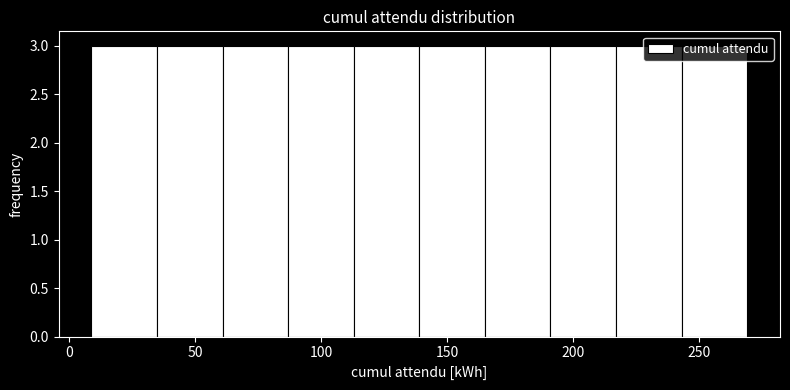

Reading left to right, transcribe this chart: for each bar, give the range it covers on the x-axis and its height. Neither the bar edges nor the heights are printed on the chart, so give them approximately, as read against the axes.

10 to 35: 3
35 to 60: 3
60 to 85: 3
85 to 115: 3
115 to 140: 3
140 to 165: 3
165 to 190: 3
190 to 215: 3
215 to 245: 3
245 to 270: 3